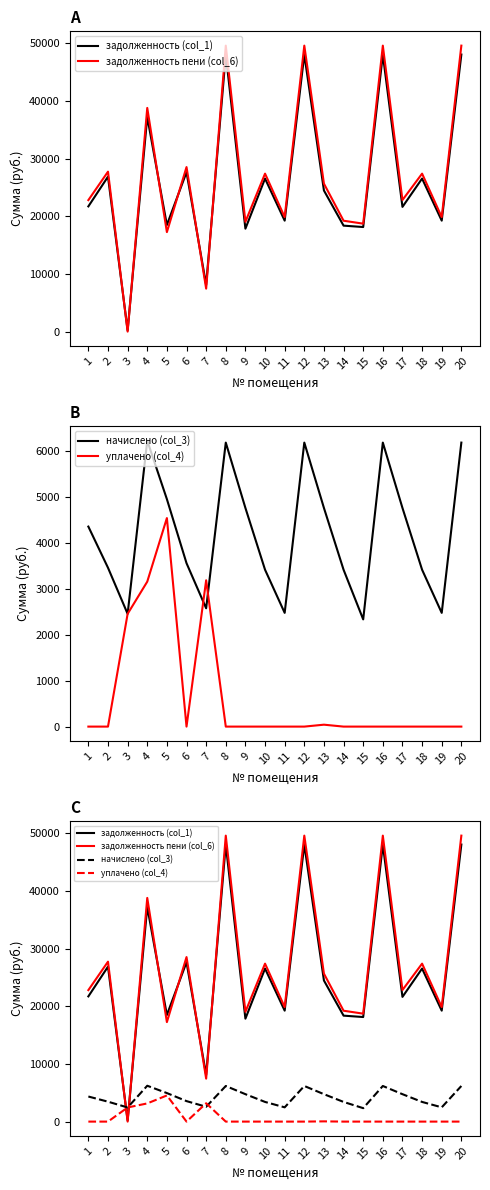

True or false: задолженность (col_1) has more than 0 interior local peaks.

True